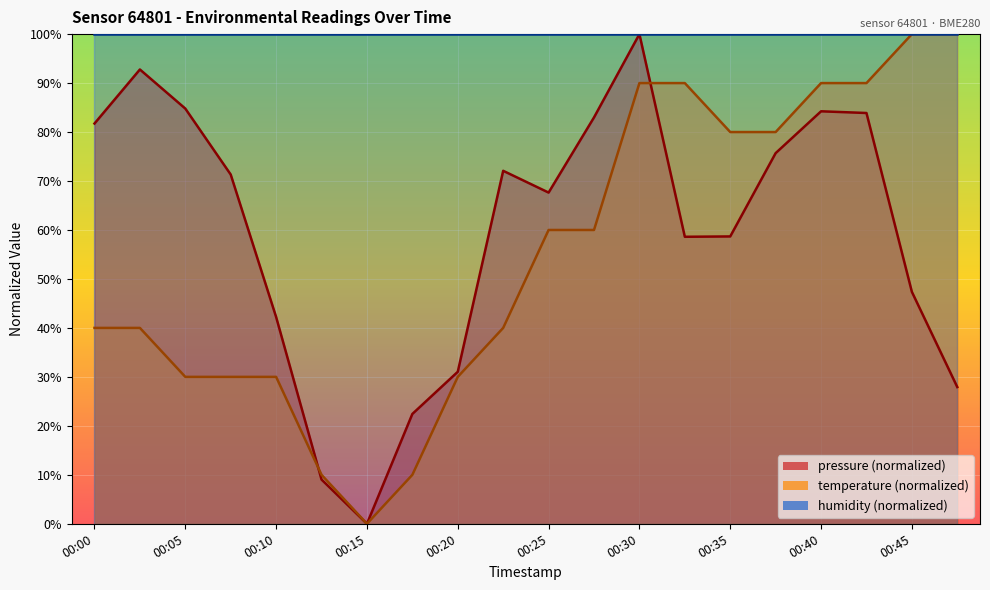

True or false: pressure and temperature intersect in this chart.

True